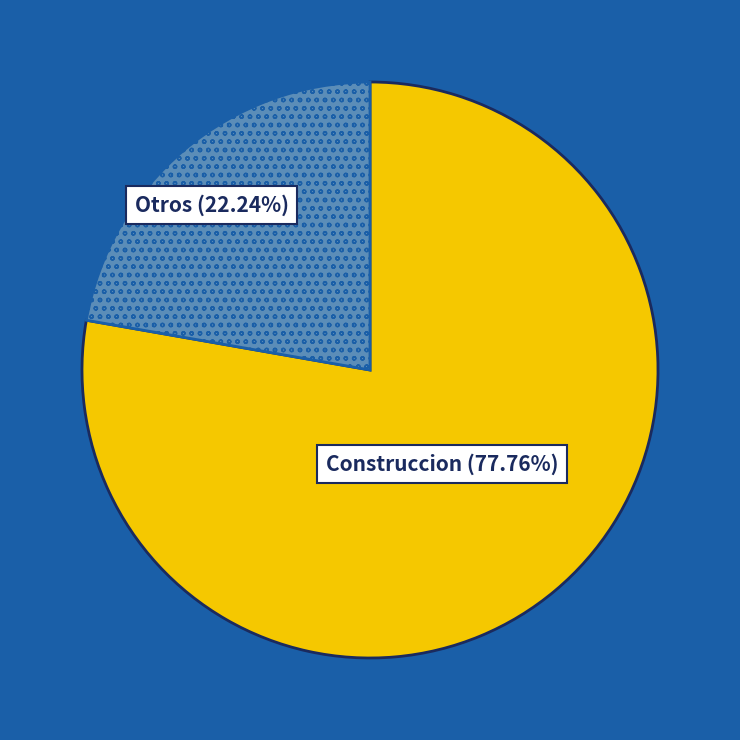

Do Otros and Construccion together represent more than half of the pie?

Yes